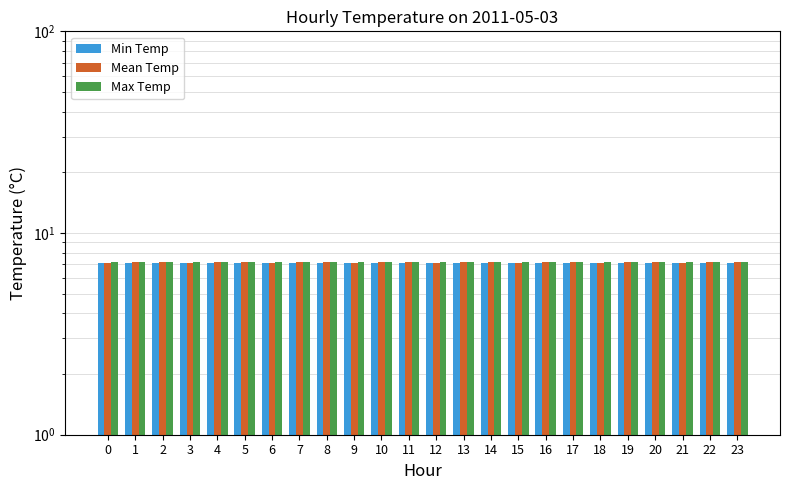

List the series in order of their peak value, lowest first.

Min Temp, Mean Temp, Max Temp